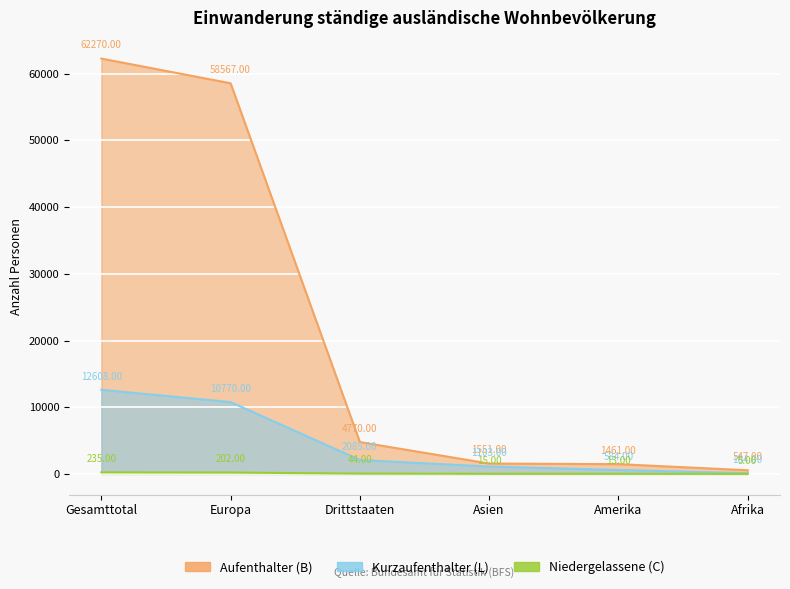

What is the value of the Aufenthalter (B) point at the 6th from the left?

547